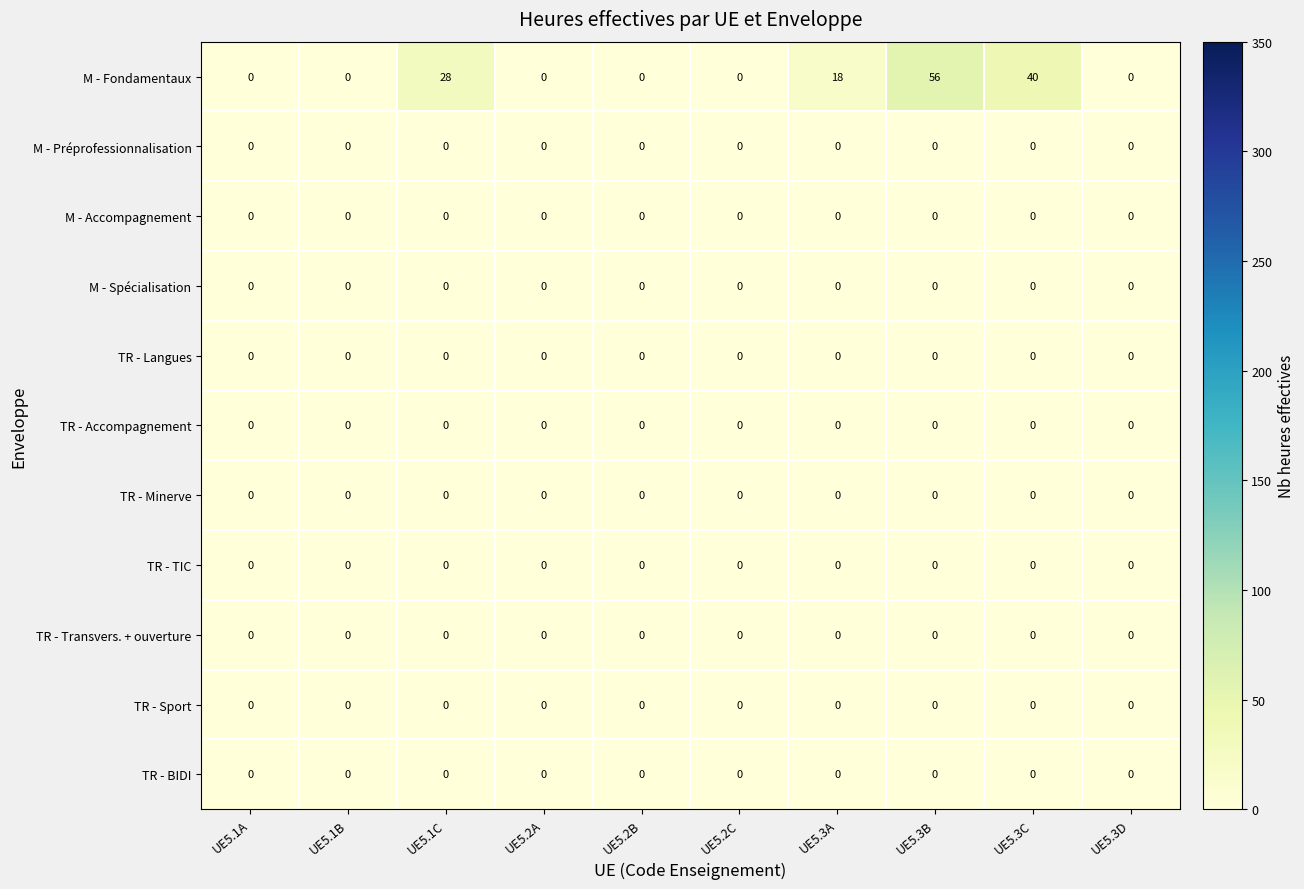

Which series has the widest spread of values?

M - Fondamentaux